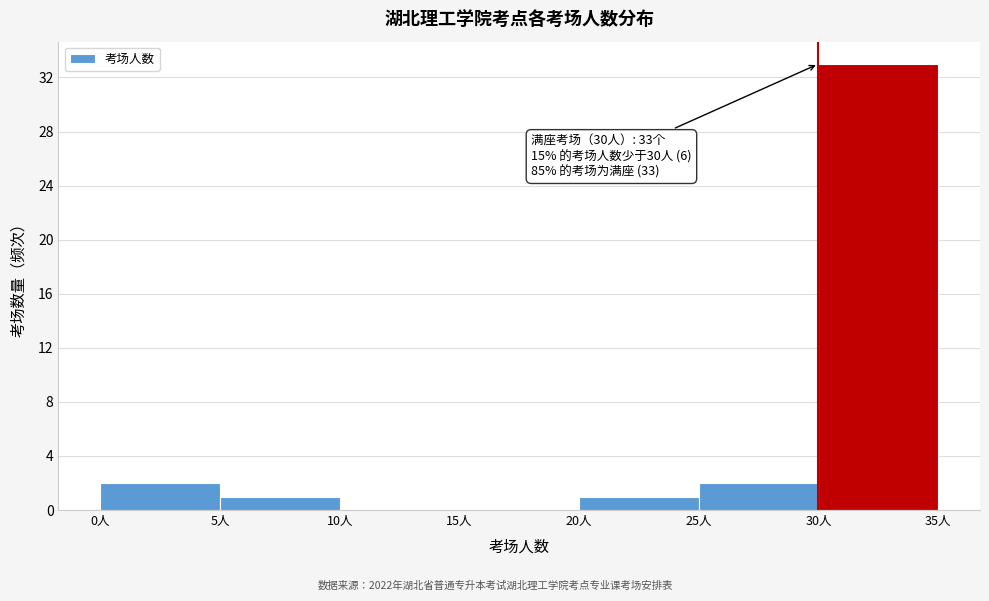

Over which range of the x-axis is the bar tallest?

30 to 35